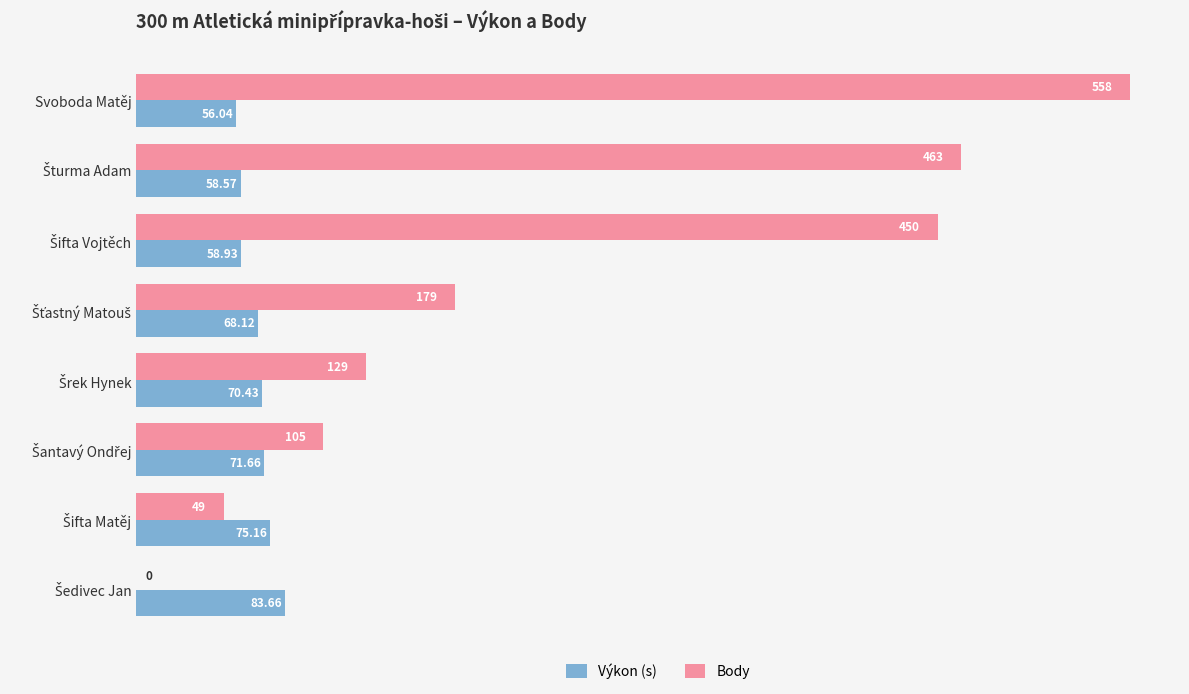

What is the sum of all Výkon (s) values?

542.6